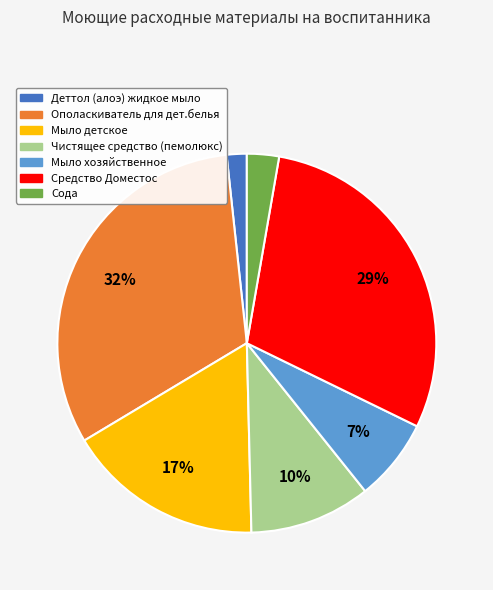

Is it true that Средство Доместос is 35% of the pie?

False